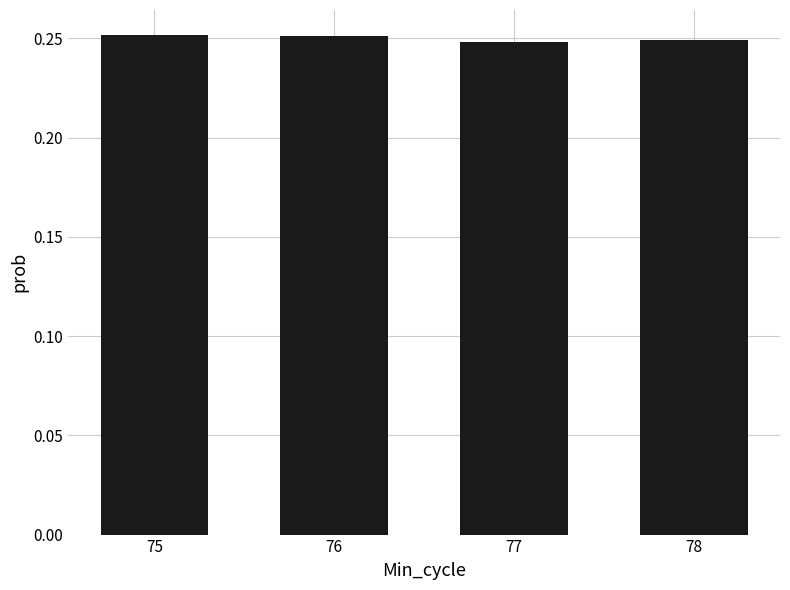

How many values are between 0 and 1?

4